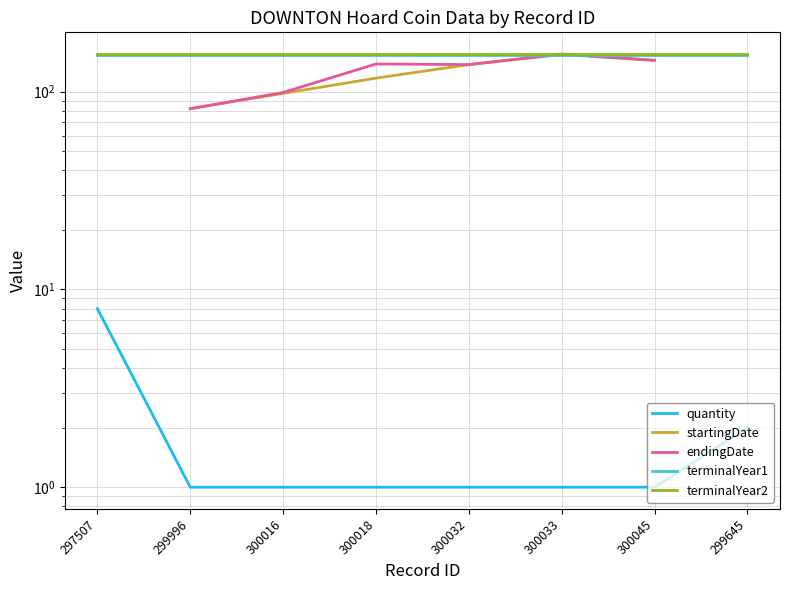

True or false: endingDate has more than 0 points higher than both neighbors.

True